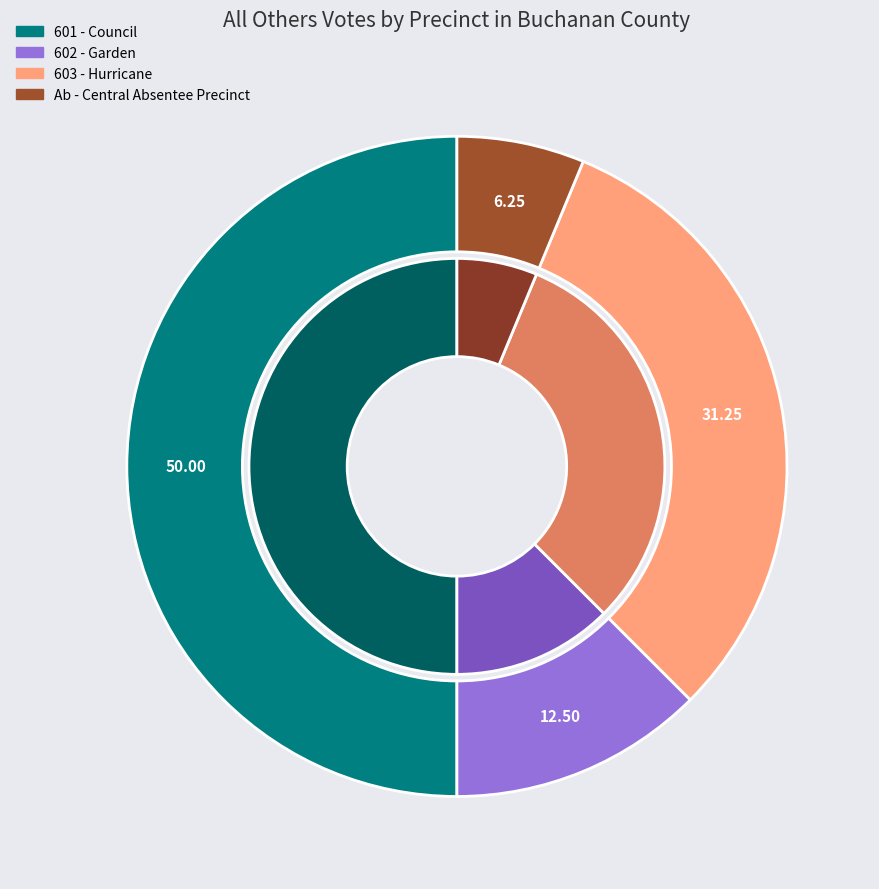

To the nearest percent, what is the difference between the 602 - Garden and Ab - Central Absentee Precinct slice percentages?

6%